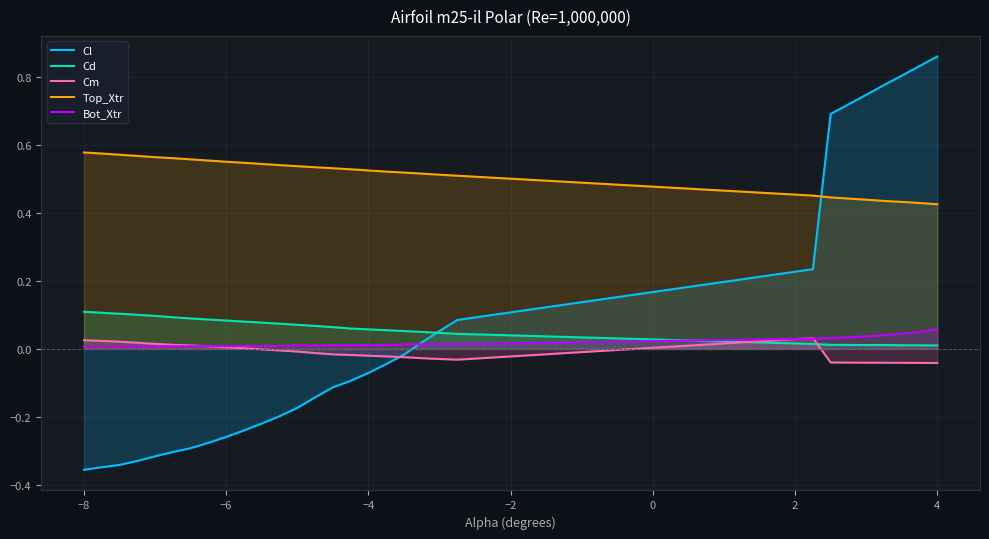

How many times do Cm and Cd cross each other?

2